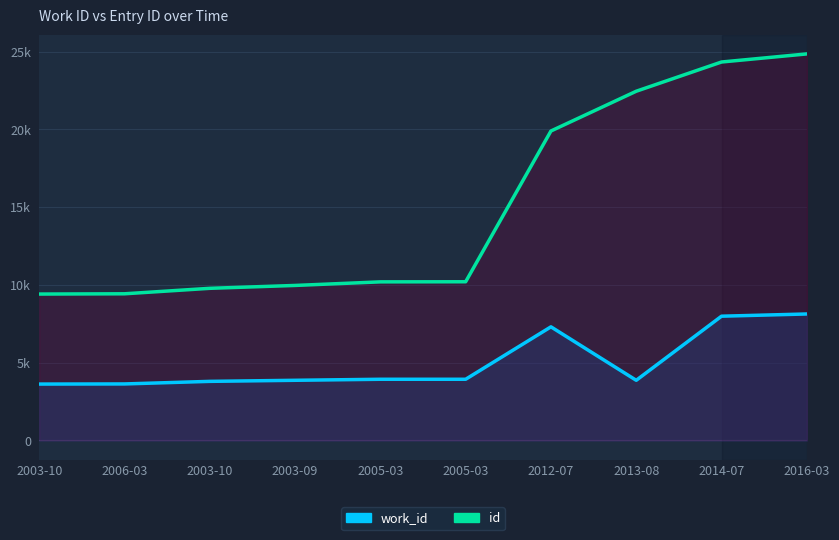

What are all the series names shown in the legend?

work_id, id